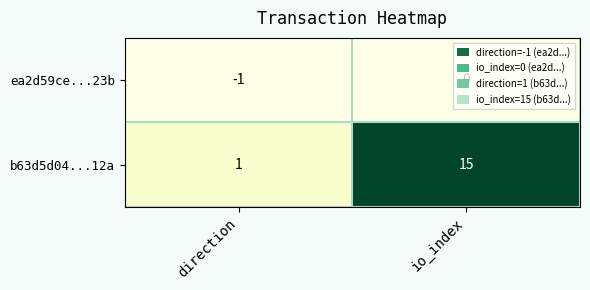

Which series has the largest total across all categories?

b63d5d04...12a